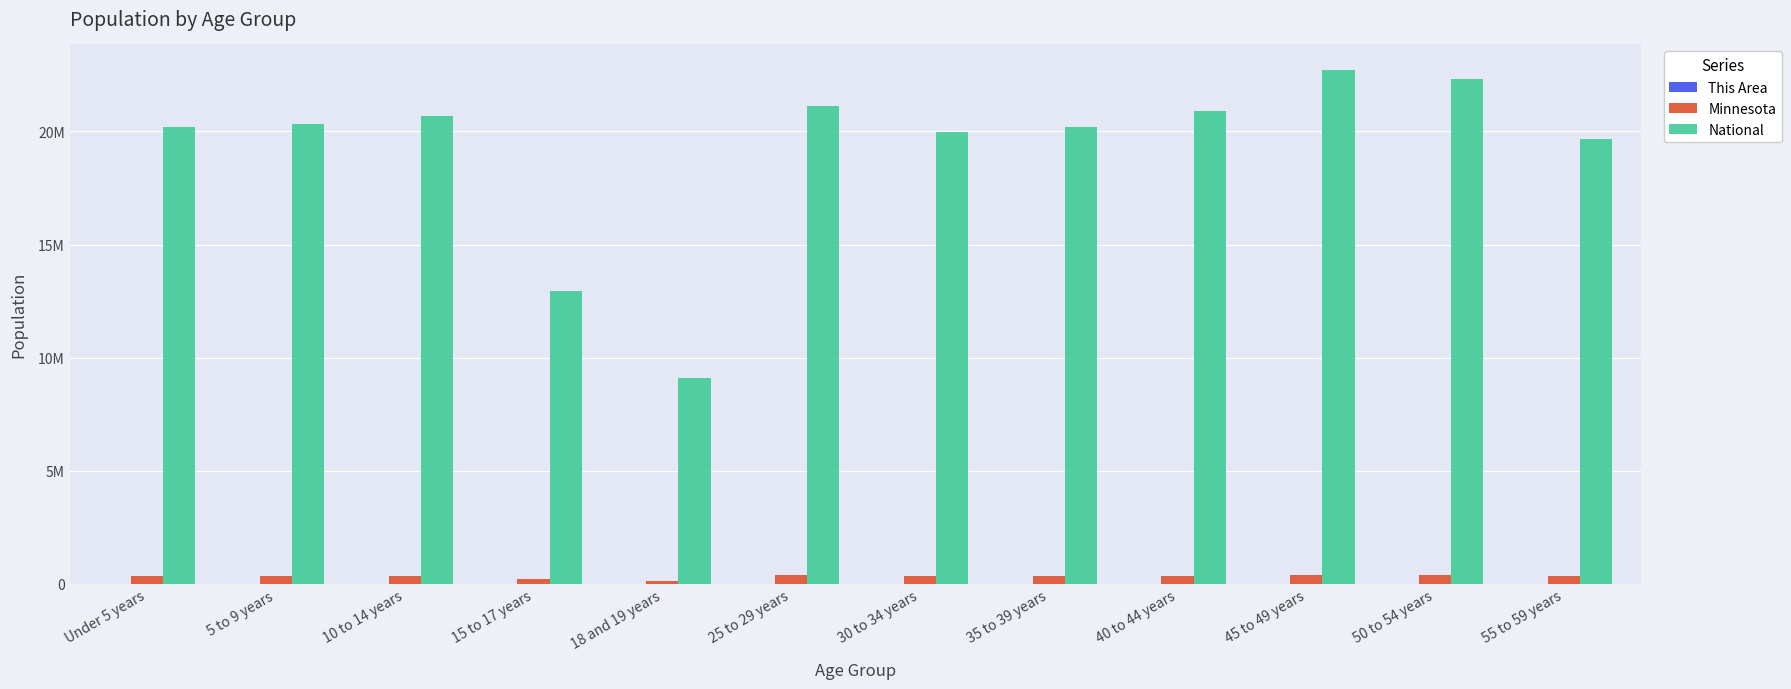

Rank the series by their maximum value, from highest to lowest.

National, Minnesota, This Area